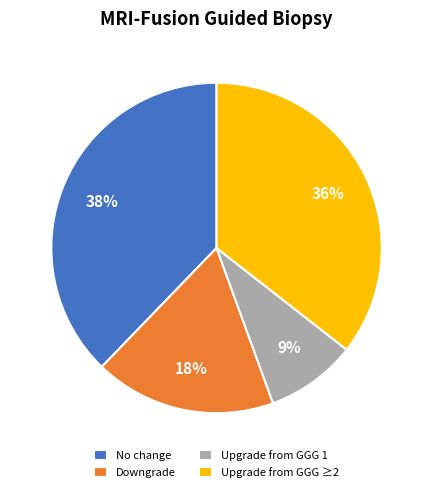

What is the smallest slice in the pie chart?

Upgrade from GGG 1